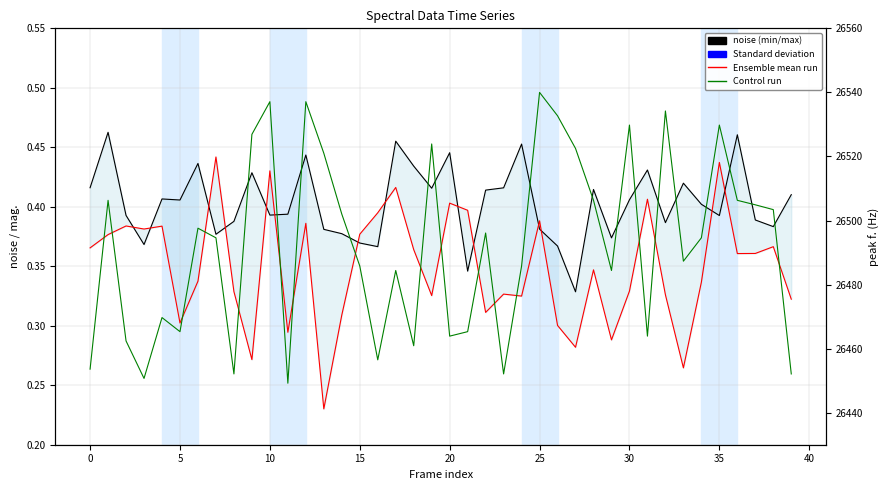

What value does the peak f. series have at 19?

26523.9